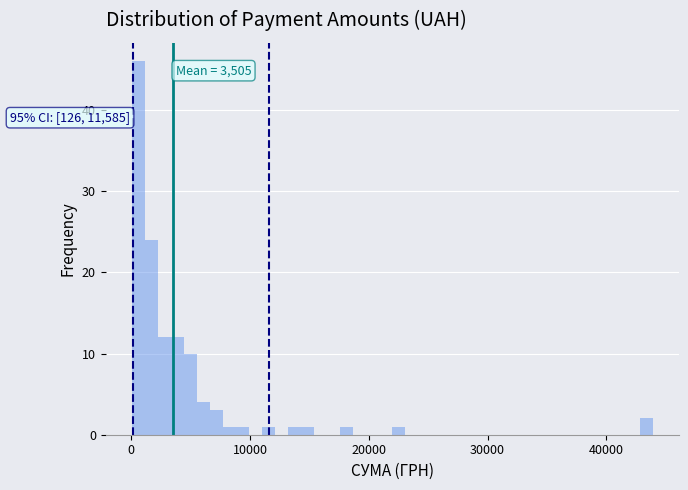

Read against the x-axis, roughly where is the centre of the tallest bar?

1000